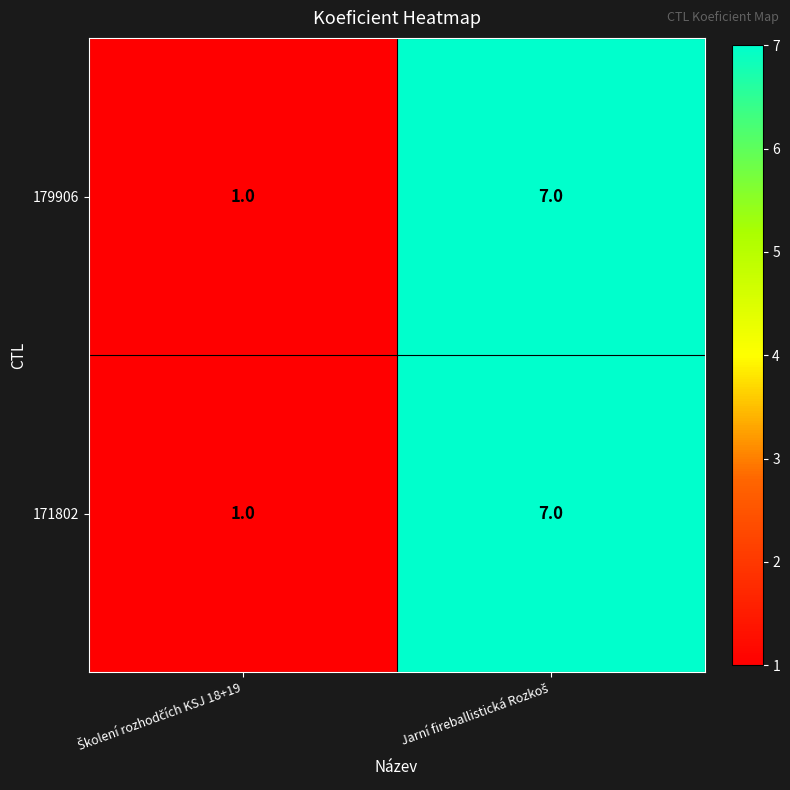

What is the maximum value shown in the chart?

7